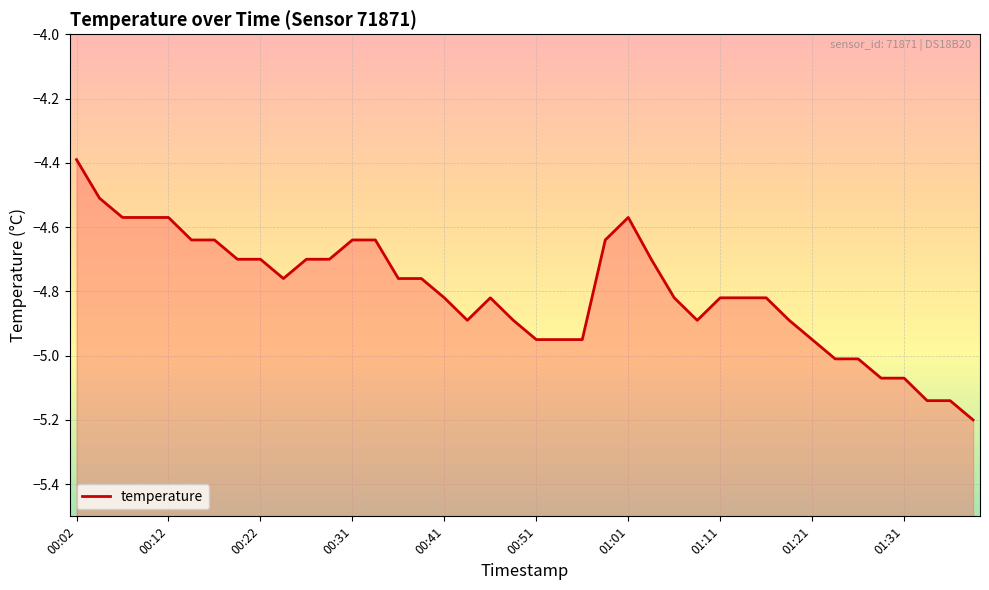

What is the change in value from 00:04 to 01:36?

-0.6